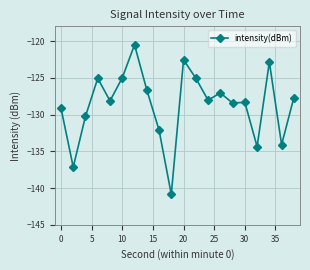

What is the sum of all values?

-2573.4